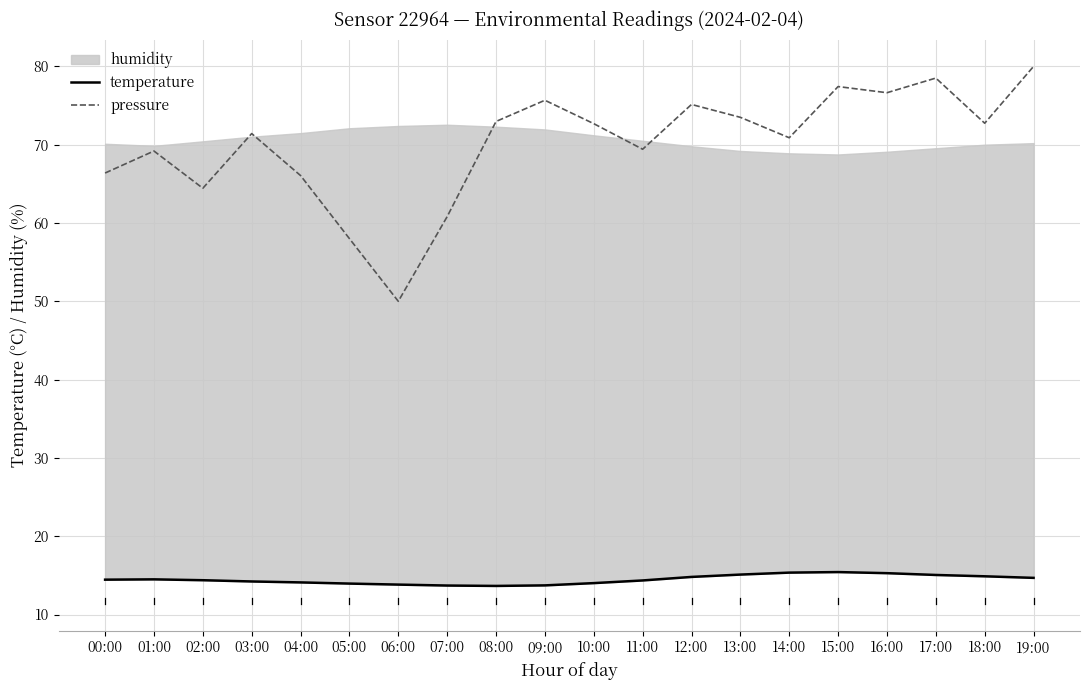

What is the greatest value displayed?

80.0